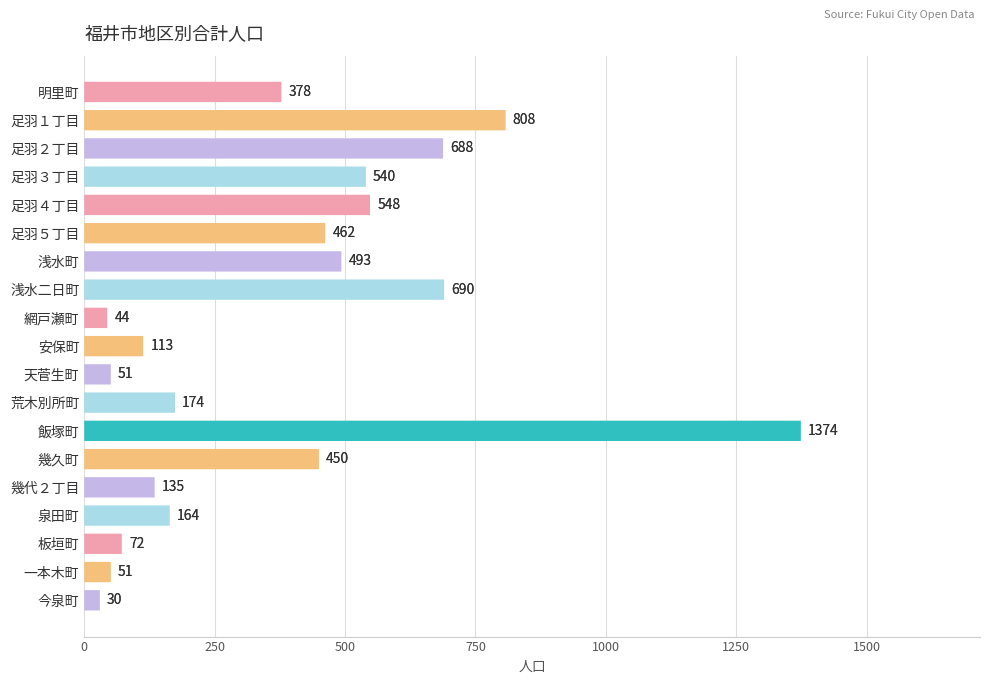

Between 一本木町 and 足羽１丁目, which is larger?

足羽１丁目